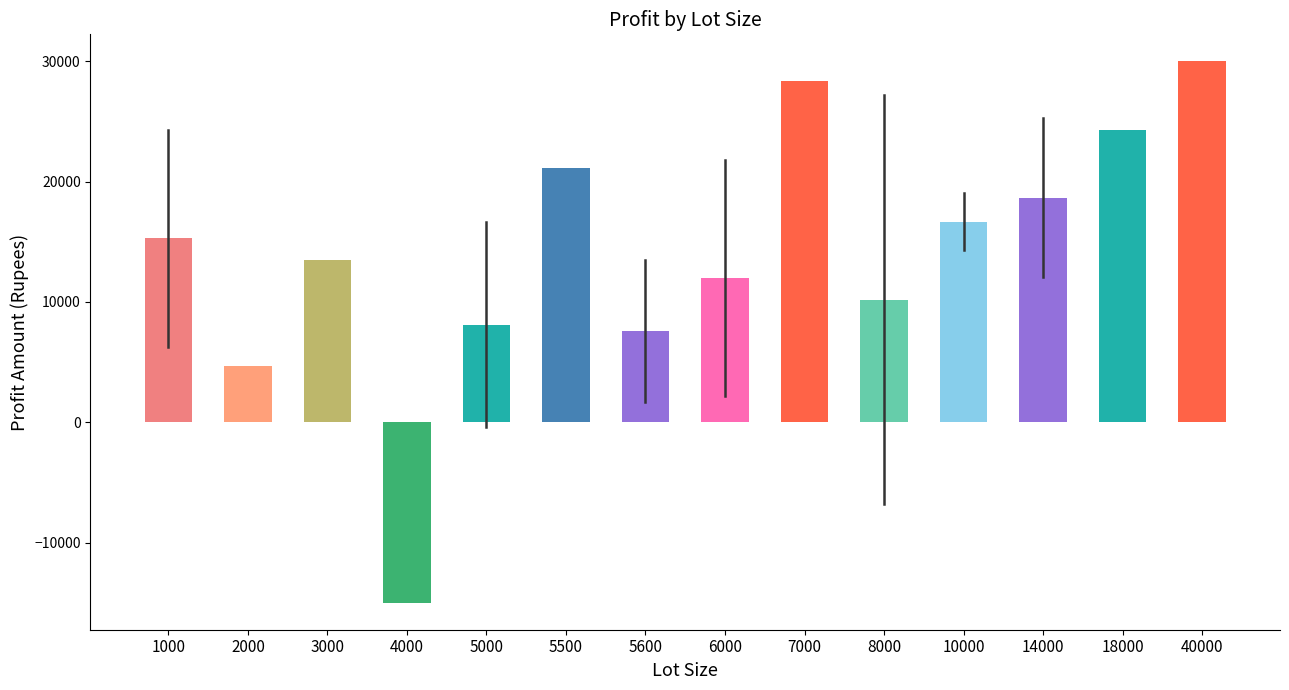

Reading left to right, what are all the values shown in this chart?

1000=15298.6	2000=4700.0	3000=13500.0	4000=-15000.0	5000=8125.0	5500=21175.0	5600=7590.0	6000=12000.0	7000=28378.0	8000=10200.0	10000=16666.7	14000=18666.7	18000=24300.0	40000=30000.0